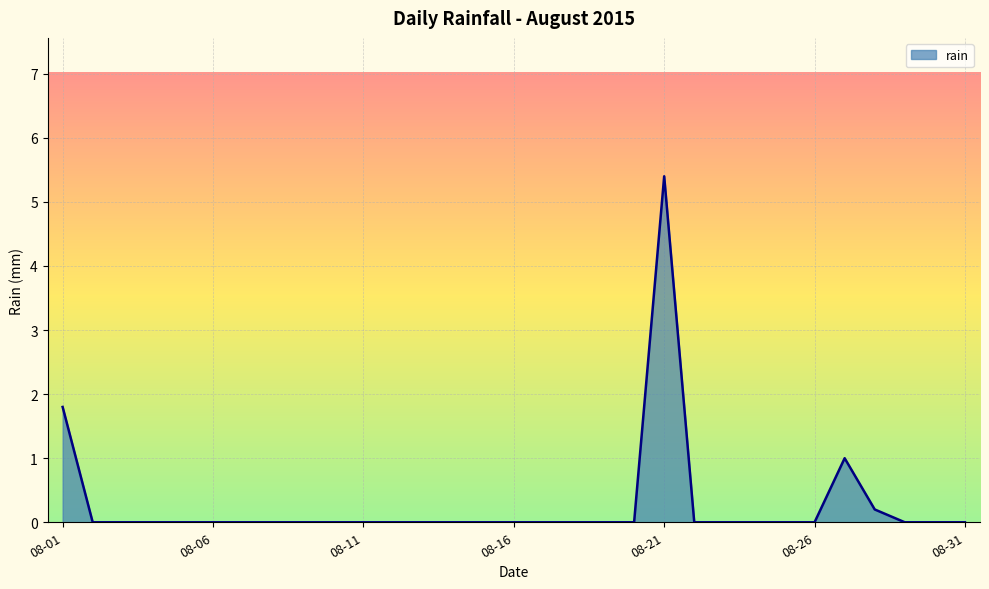

What is the greatest value displayed?

5.4